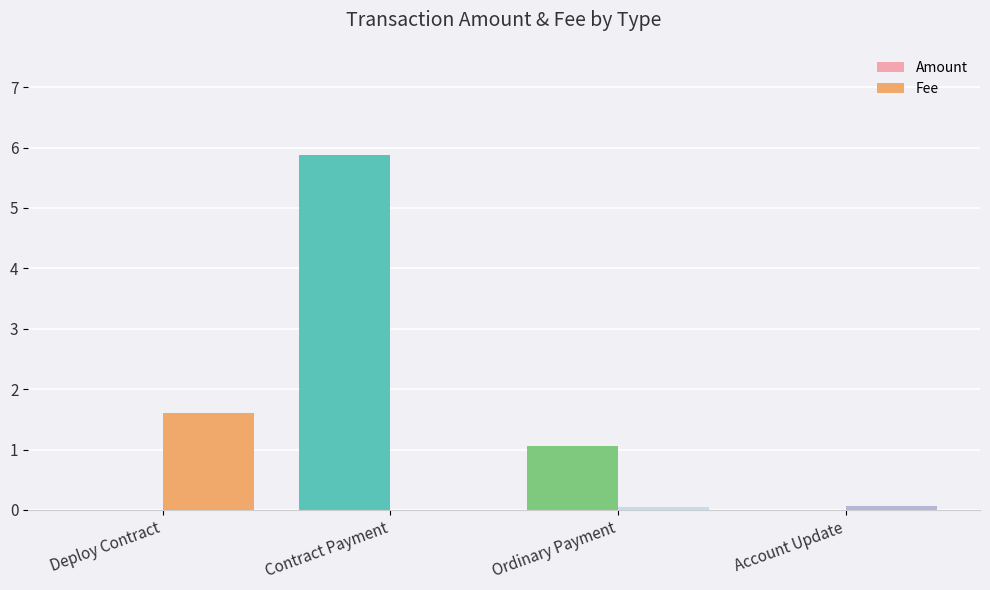

Which series has the largest total across all categories?

Amount